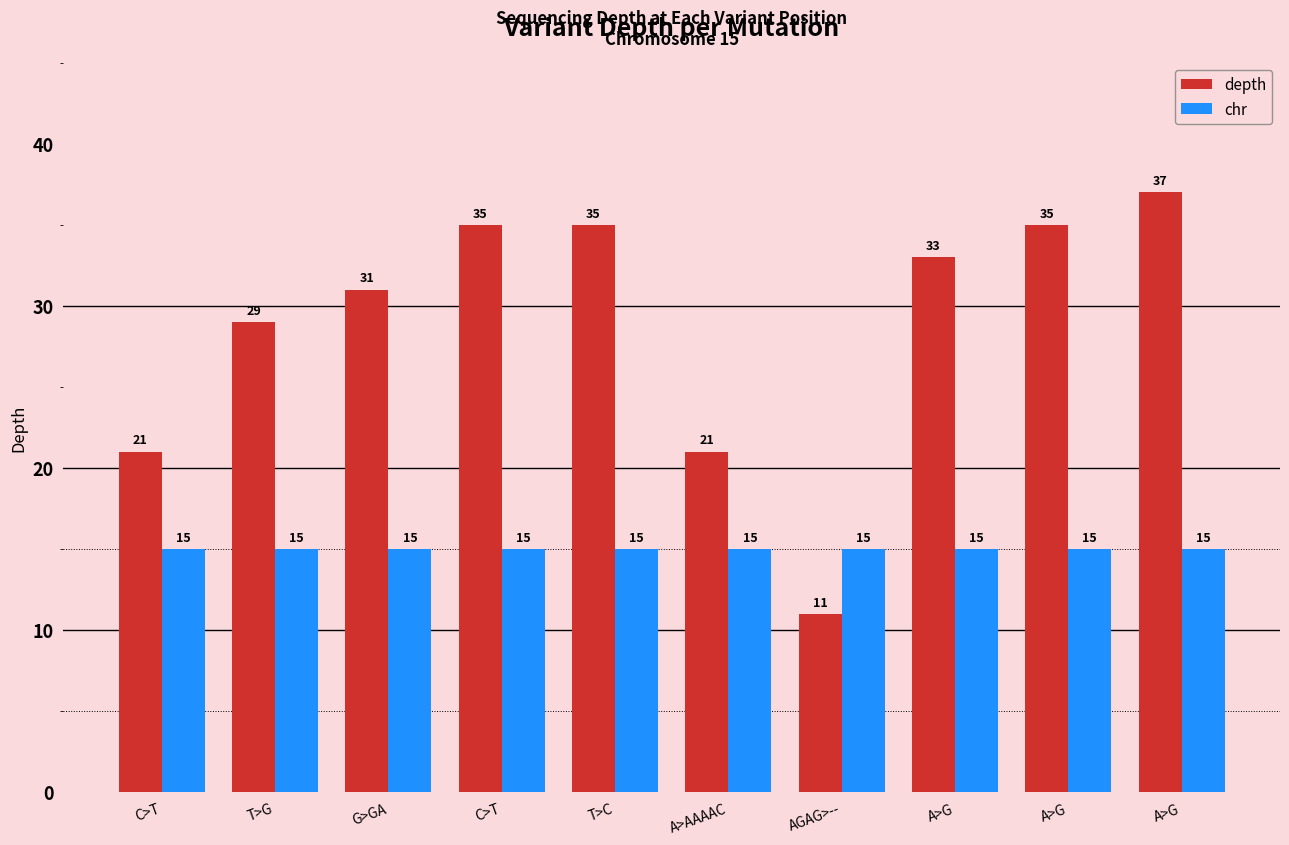

What is the minimum value for chr?

15